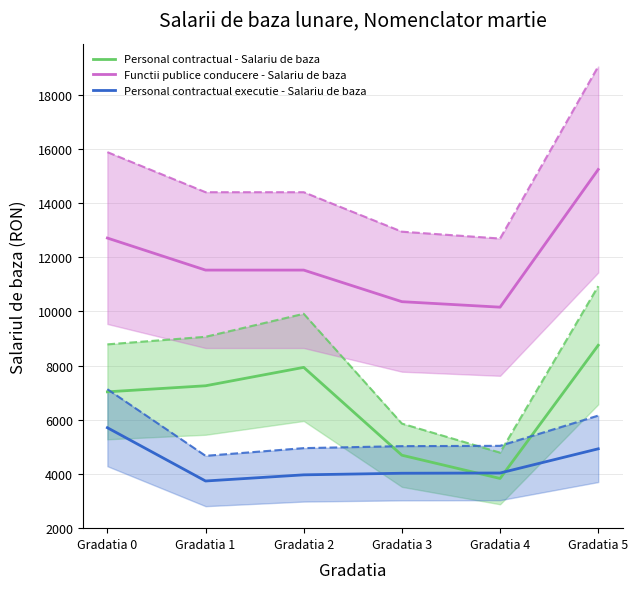

Reading right to left, transcribe all the data shown in this chart.

Personal contractual - Salariu de baza: Gradatia 5=8750.0	Gradatia 4=3821.0	Gradatia 3=4681.0	Gradatia 2=7932.0	Gradatia 1=7251.0	Gradatia 0=7027.0
Personal contractual - Salariu de baza (upper): Gradatia 5=10937.5	Gradatia 4=4776.2	Gradatia 3=5851.2	Gradatia 2=9915.0	Gradatia 1=9063.8	Gradatia 0=8783.8
Functii publice conducere - Salariu de baza: Gradatia 5=15255.0	Gradatia 4=10160.0	Gradatia 3=10363.0	Gradatia 2=11532.0	Gradatia 1=11532.0	Gradatia 0=12718.0
Functii publice conducere - Salariu de baza (upper): Gradatia 5=19068.8	Gradatia 4=12700.0	Gradatia 3=12953.8	Gradatia 2=14415.0	Gradatia 1=14415.0	Gradatia 0=15897.5
Personal contractual executie - Salariu de baza: Gradatia 5=4918.0	Gradatia 4=4023.0	Gradatia 3=4014.0	Gradatia 2=3955.0	Gradatia 1=3727.0	Gradatia 0=5699.0
Personal contractual executie - Salariu de baza (upper): Gradatia 5=6147.5	Gradatia 4=5028.8	Gradatia 3=5017.5	Gradatia 2=4943.8	Gradatia 1=4658.8	Gradatia 0=7123.8